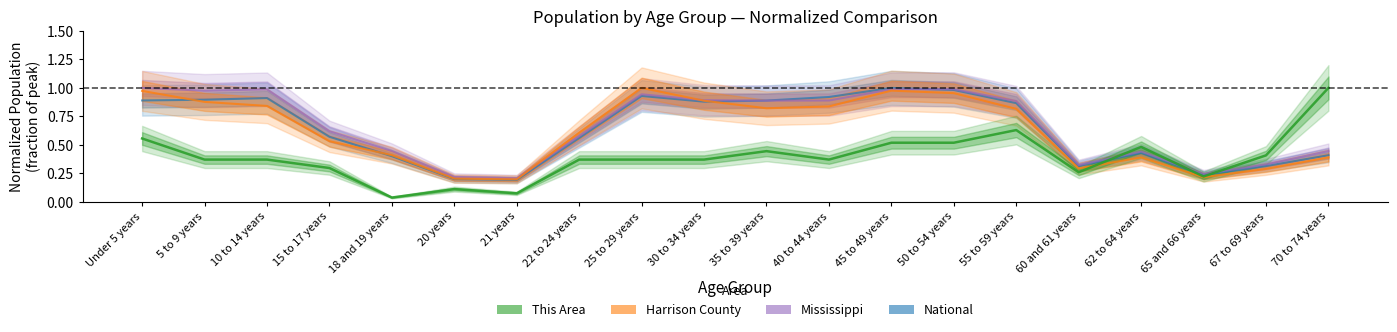

Which has a higher value, 5 to 9 years or 20 years?

5 to 9 years